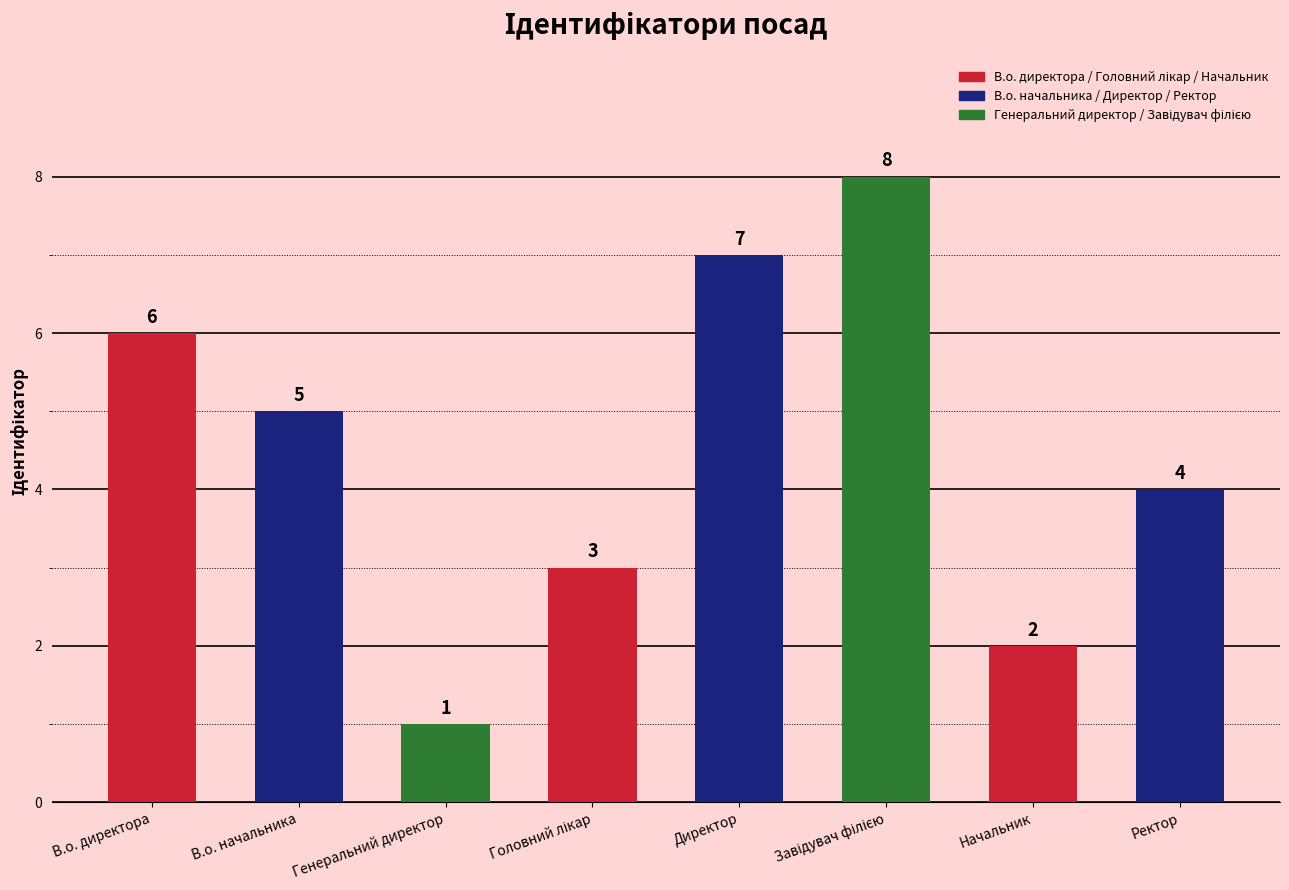

What is the difference between the second highest and second lowest values?

5